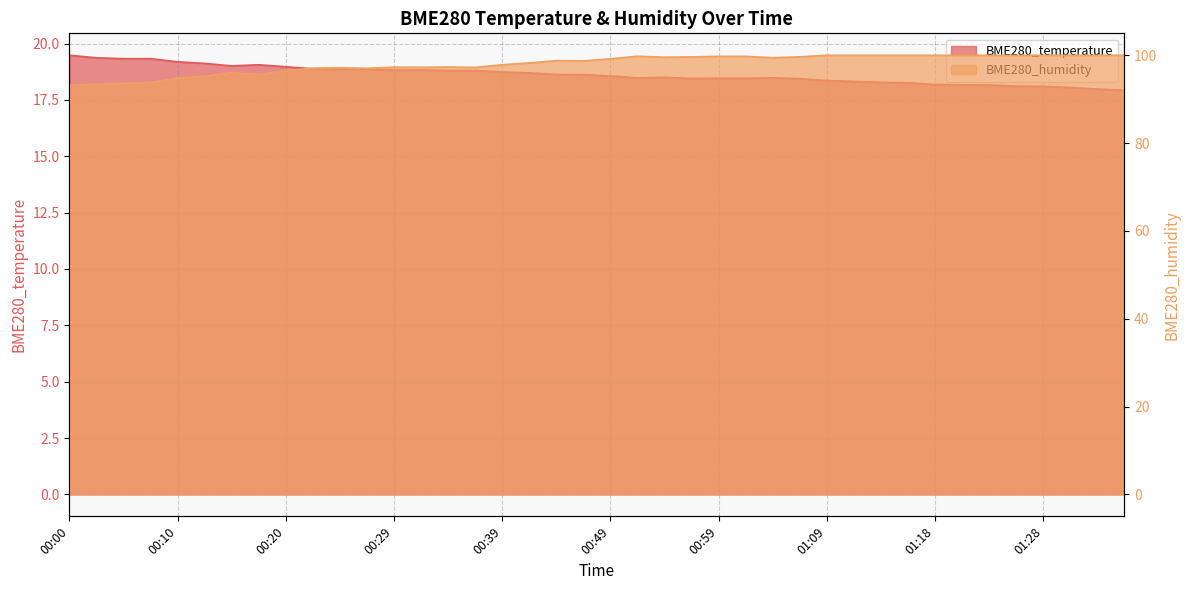

The value of BME280_temperature at 00:32 is 18.8. True or false?

True